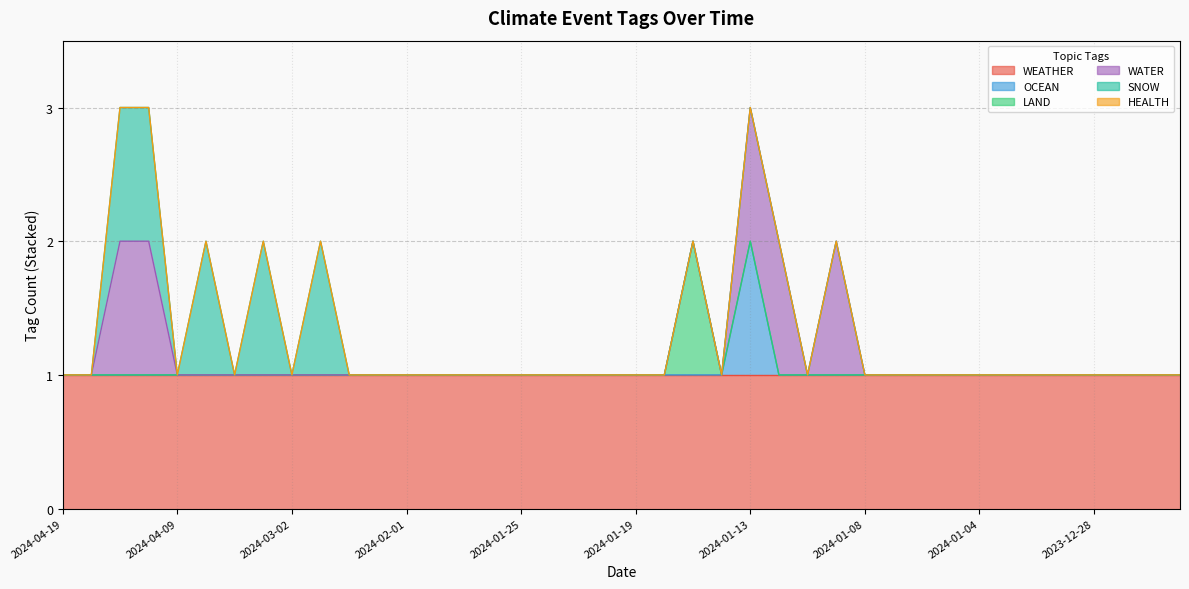

What is the value of the WEATHER point at the 25th from the left?

1